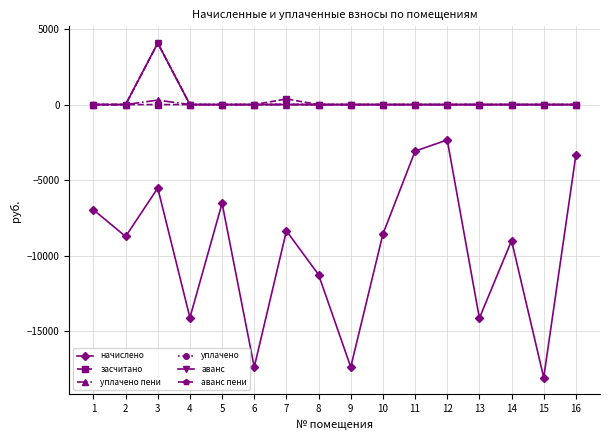

Does the chart have visible grid lines?

Yes